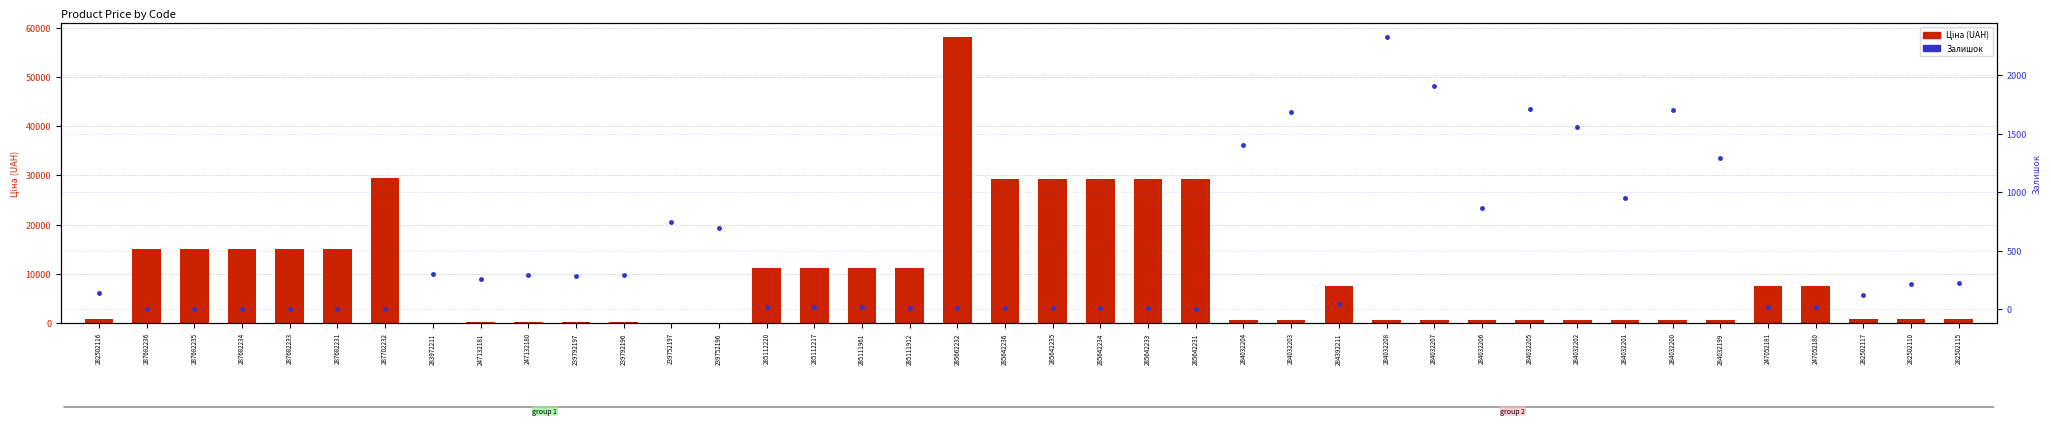

Rank the categories by Ціна (UAH) value from lowest to highest.

283972211, 239752197, 239752196, 247132181, 247132180, 239792197, 239792196, 284032204, 284032203, 284032208, 284032207, 284032206, 284032205, 284032202, 284032201, 284032200, 284032199, 282502116, 282502117, 282502110, 282502115, 284392211, 247052181, 247052180, 285112220, 285112217, 285111961, 285111912, 287682236, 287682235, 287682234, 287682233, 287682231, 285642236, 285642235, 285642234, 285642233, 285642231, 287702232, 285662232